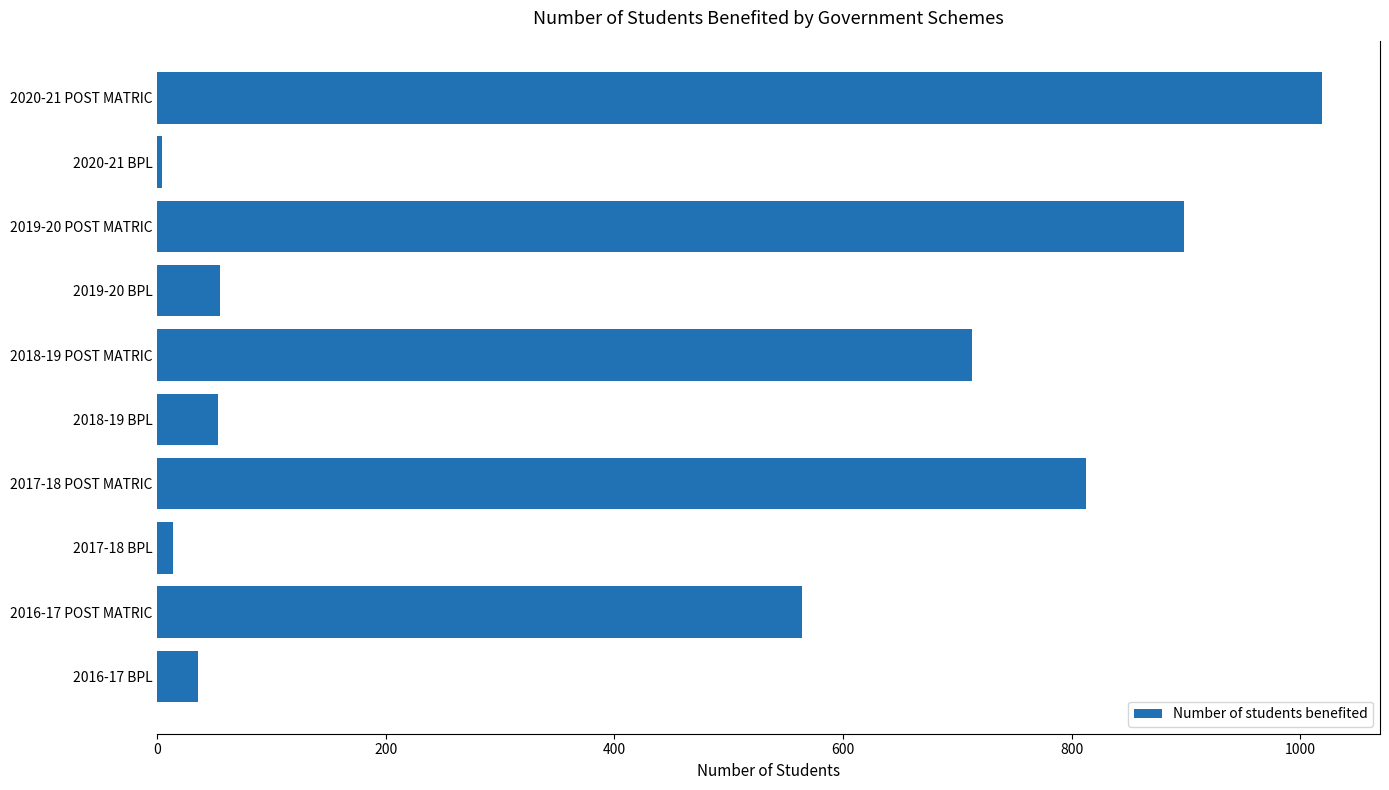

What is the sum of all values?

4169